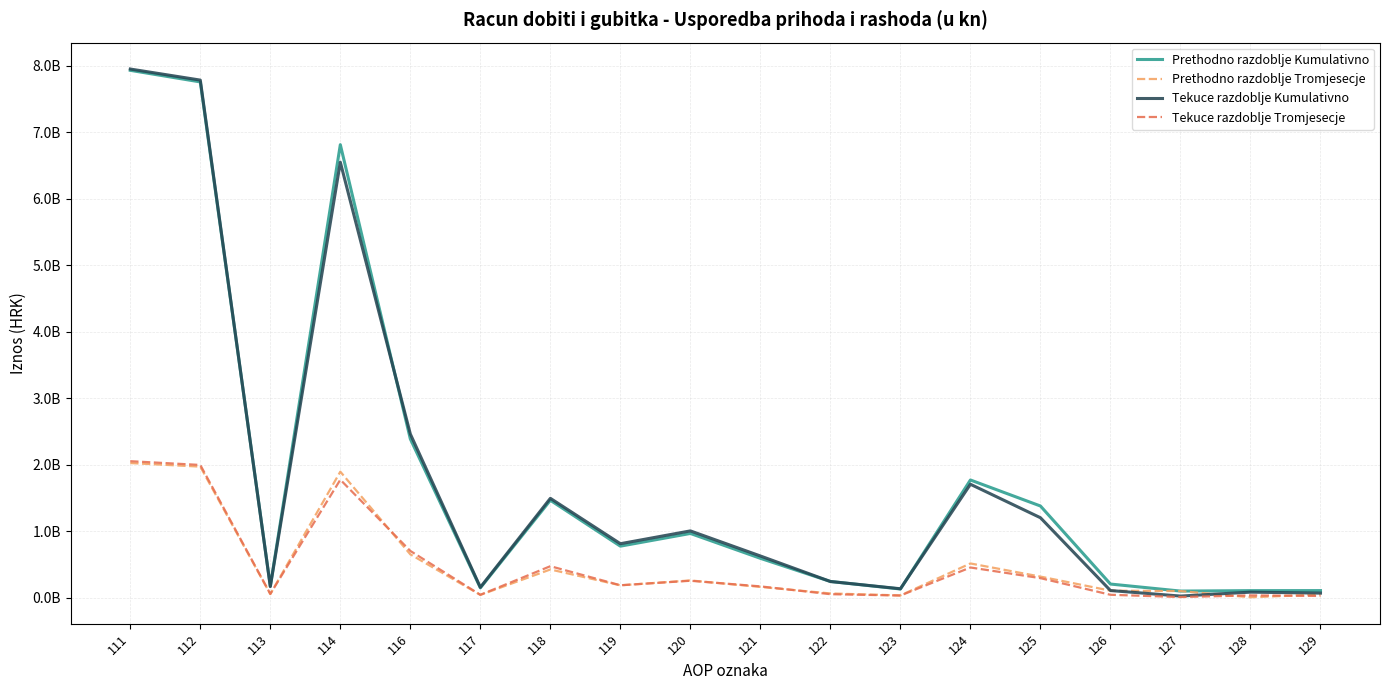

What are all the series names shown in the legend?

Prethodno razdoblje Kumulativno, Prethodno razdoblje Tromjesecje, Tekuce razdoblje Kumulativno, Tekuce razdoblje Tromjesecje